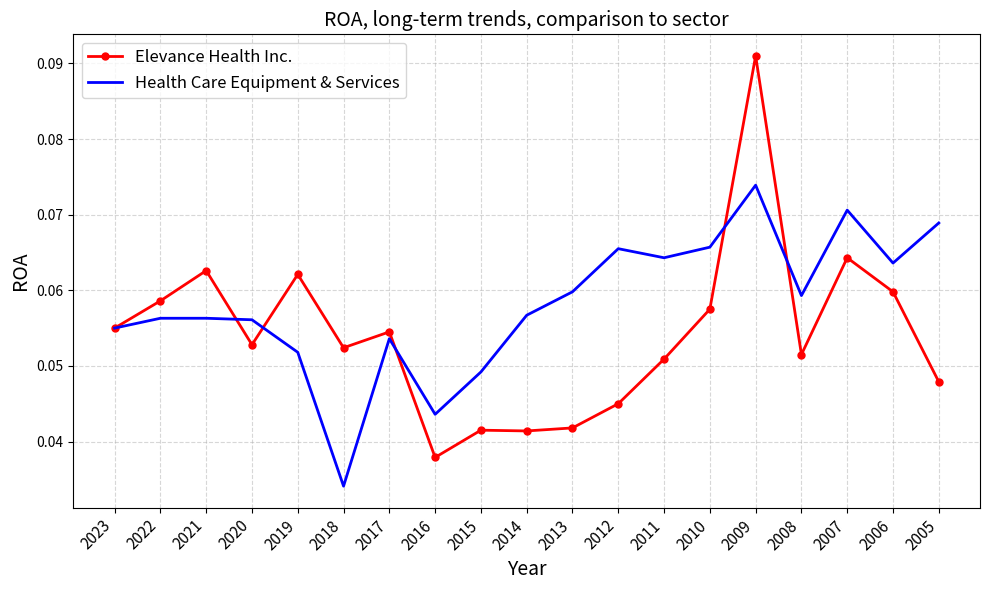

True or false: Elevance Health Inc. has more than 2 points higher than both neighbors.

True